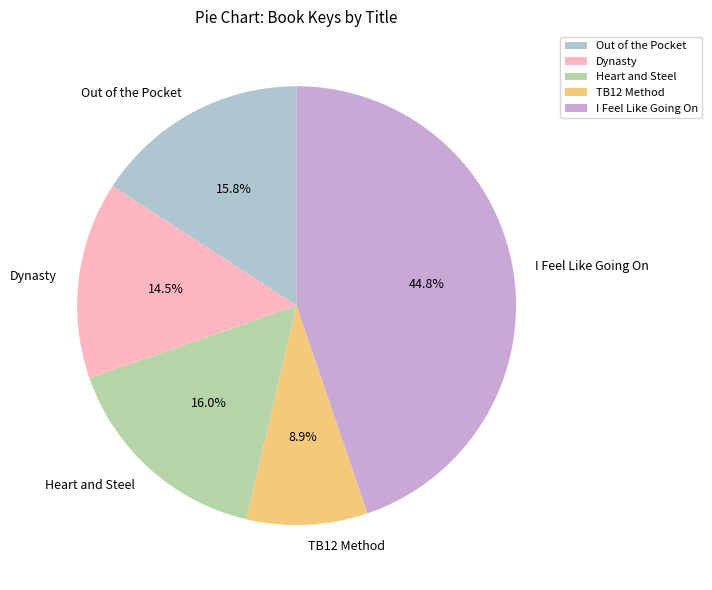

Is there a majority slice in this chart?

No